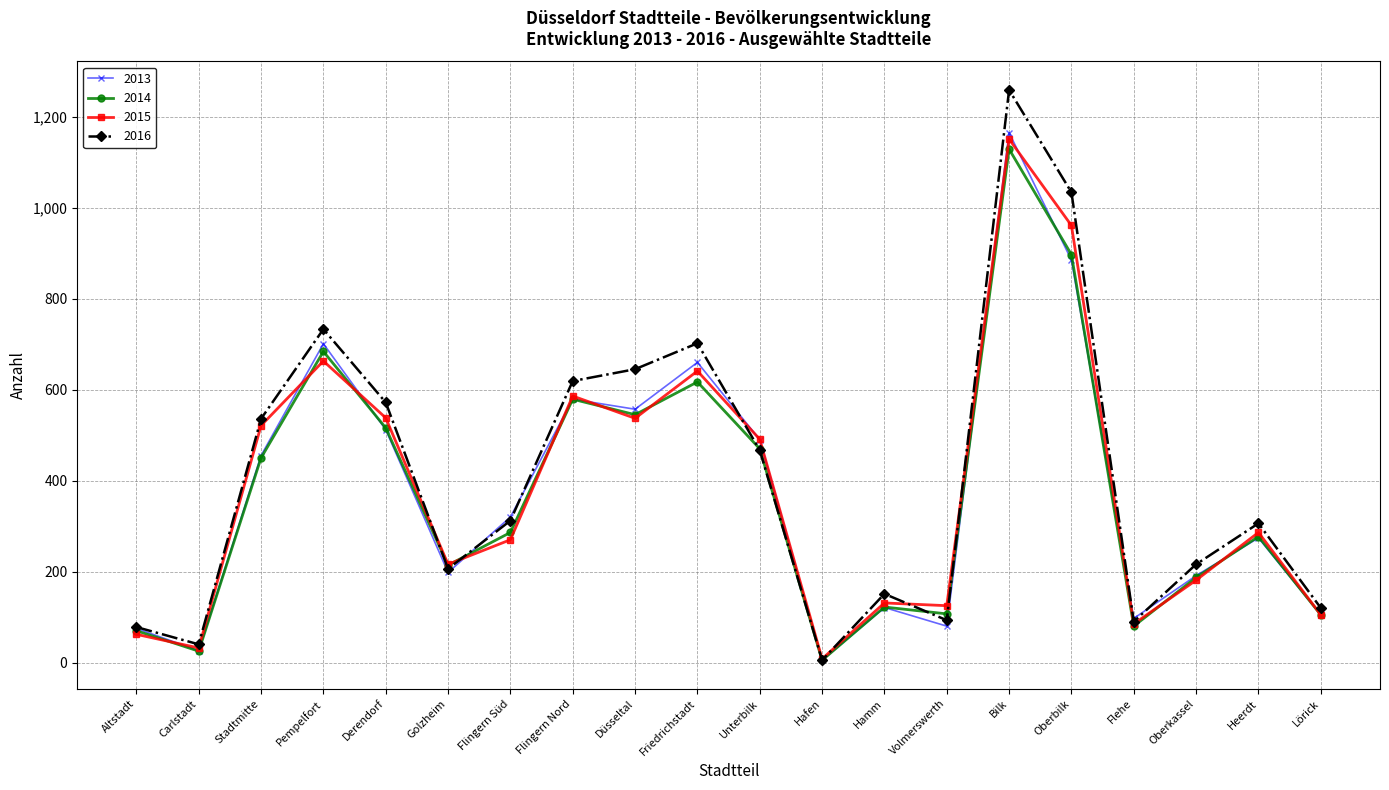

Between Altstadt and Flingern Nord, which series saw the biggest shift?

2016